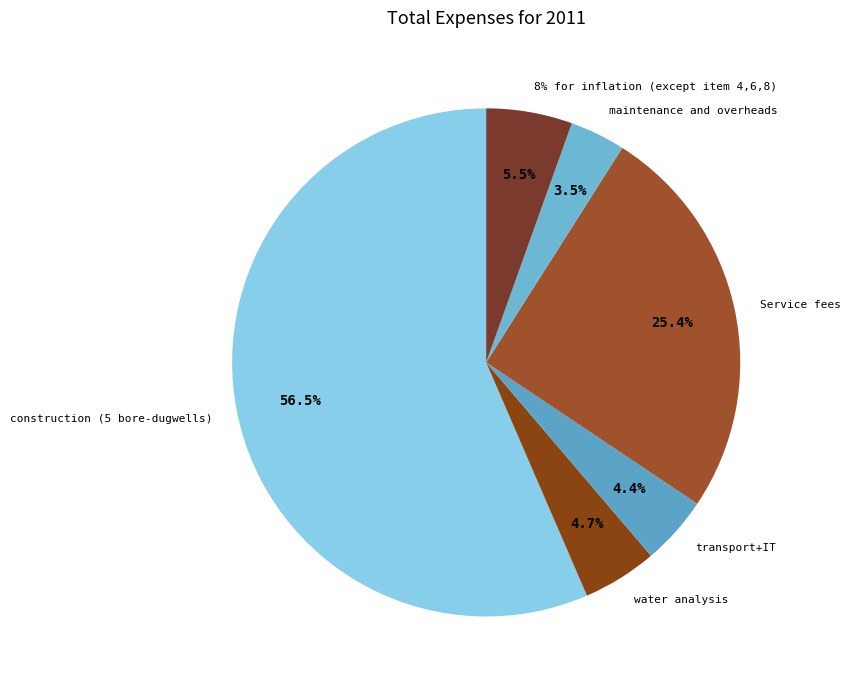

True or false: 8% for inflation (except item 4,6,8) accounts for 1% of the total.

False